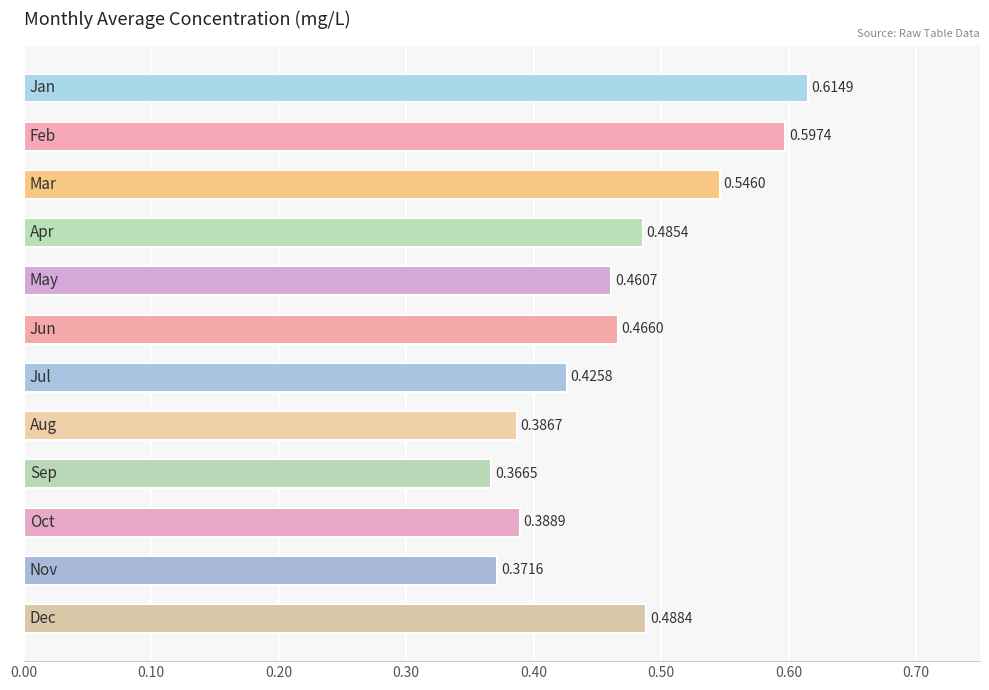

What is the sum of all values?

5.6